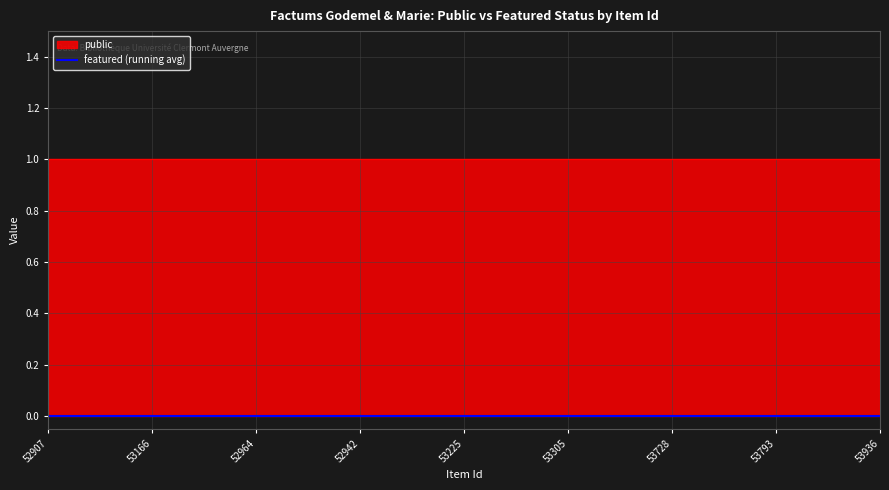

Rank the series by their maximum value, from highest to lowest.

public, featured